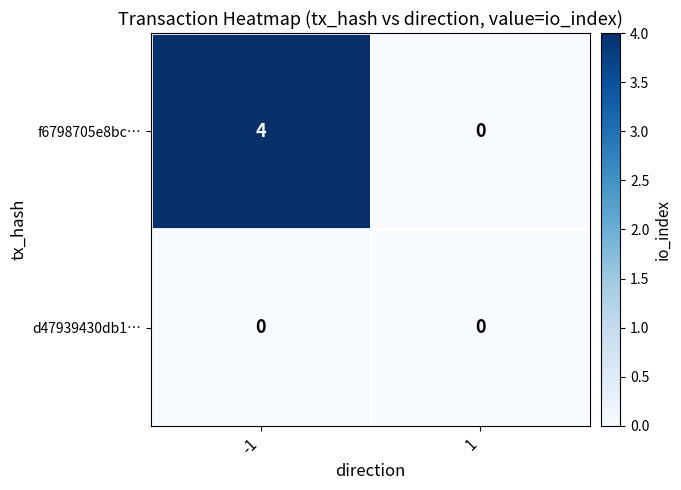

Which series has the largest total across all categories?

f6798705e8bc…